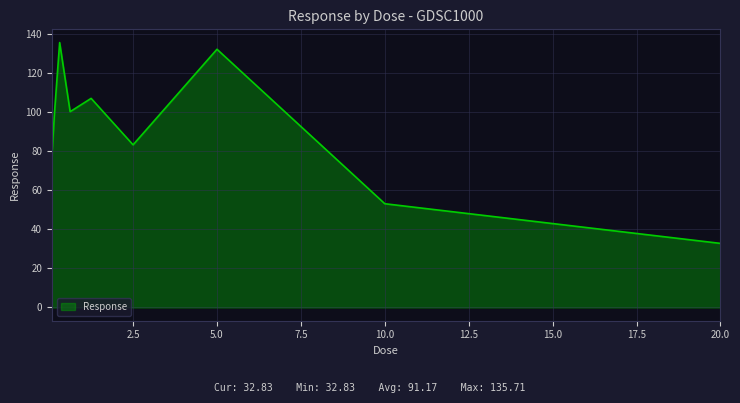

What is the smallest value displayed?

32.8